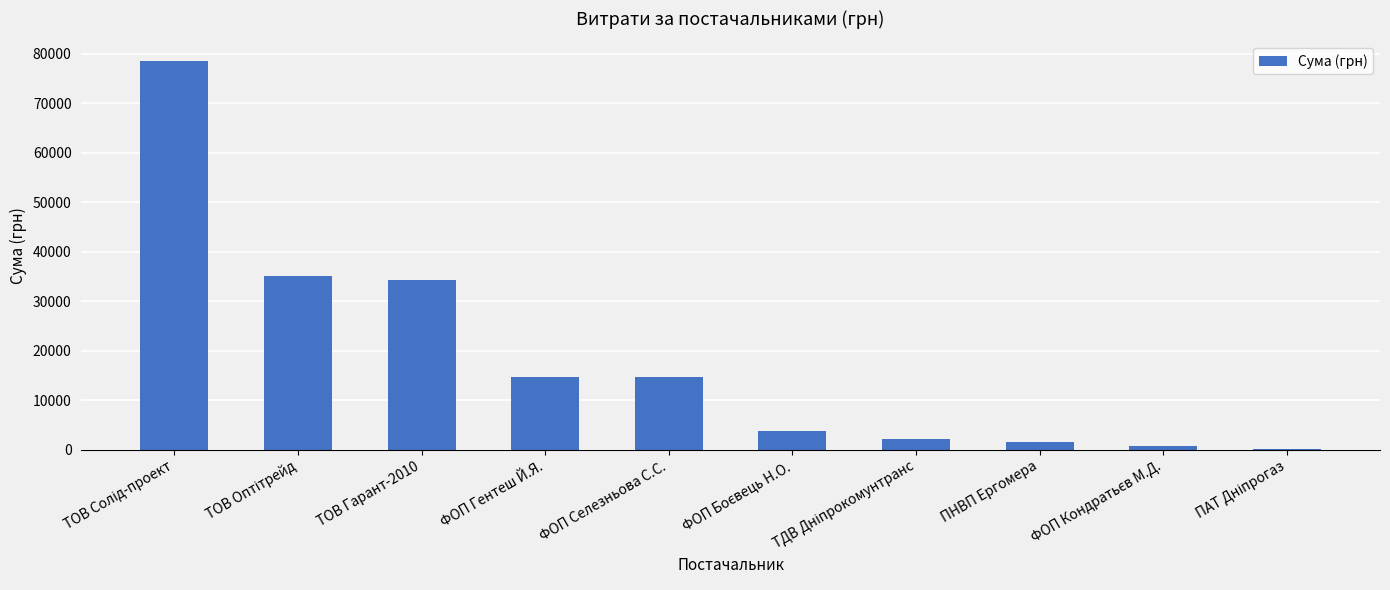

Is it true that the value at ФОП Селезньова С.С. is 14615.0?

True